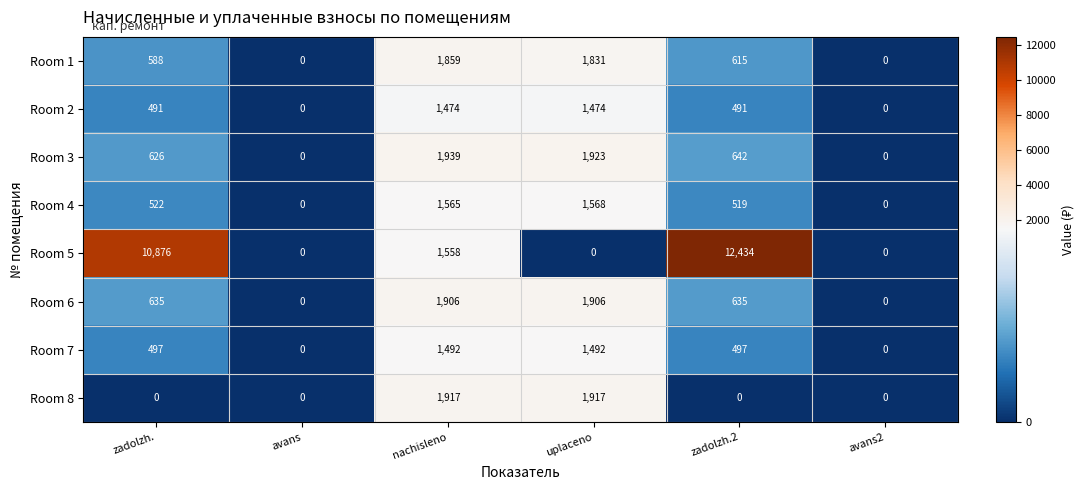

How many Room 7 values are between 0 and 1492?

6